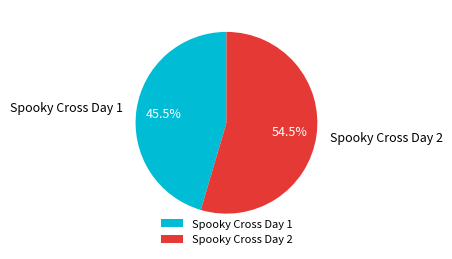

Combined, what portion of the pie is Spooky Cross Day 2 and Spooky Cross Day 1?

100.0%